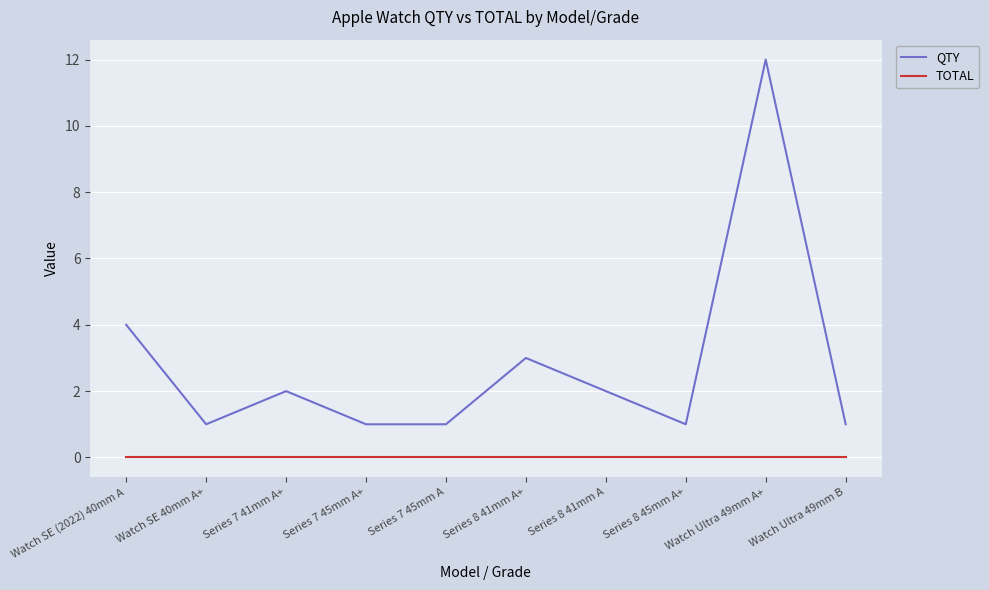

True or false: QTY and TOTAL intersect in this chart.

False